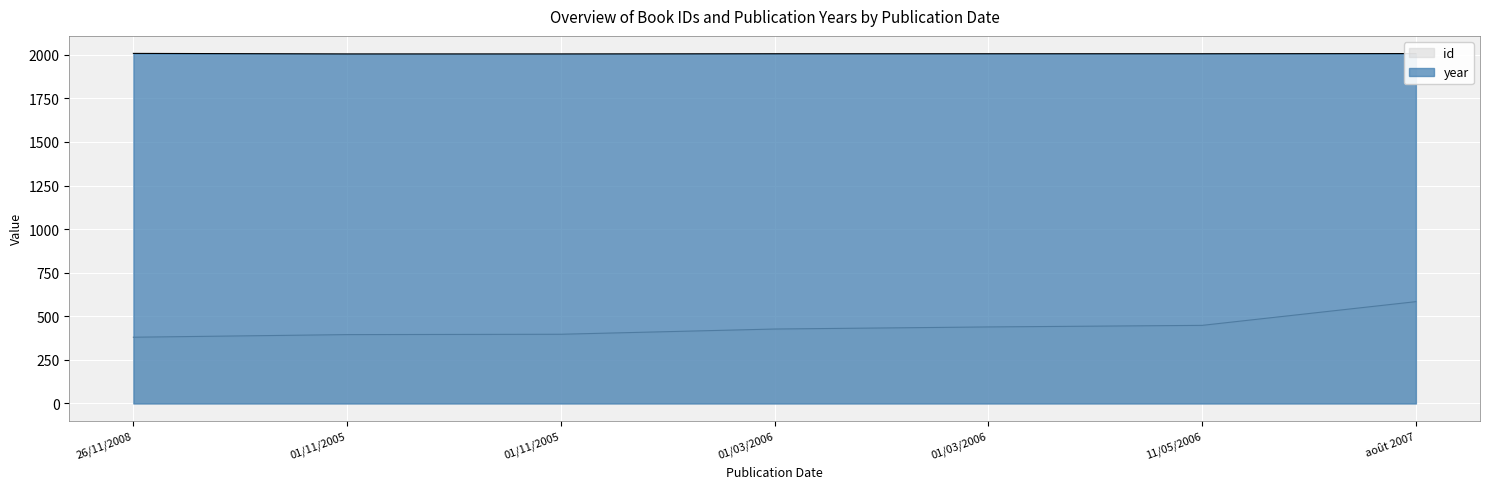

Reading right to left, transcribe all the data shown in this chart.

id: 584	448	439	427	397	395	380
year: 2007	2006	2006	2006	2005	2005	2008